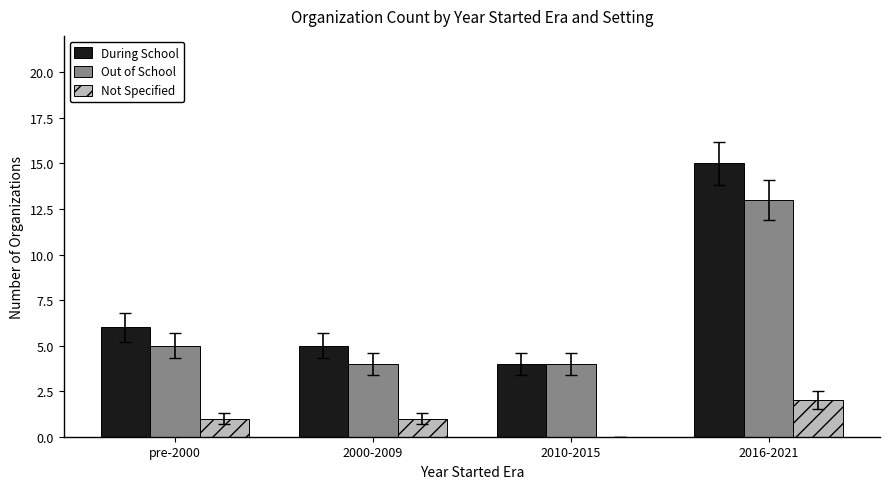

At which label does During School reach its peak?

2016-2021